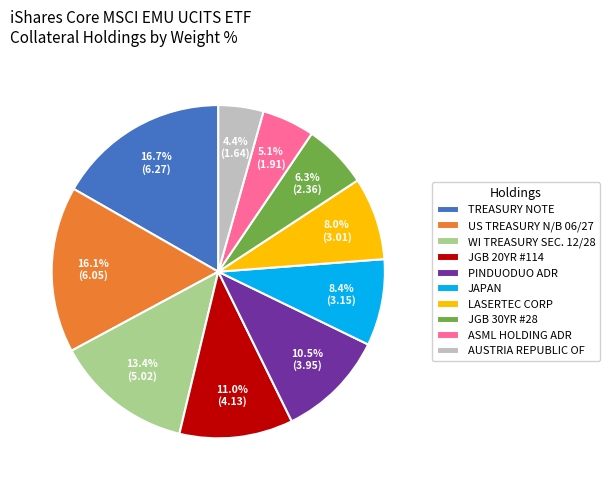

Which category has the biggest portion of the pie?

TREASURY NOTE